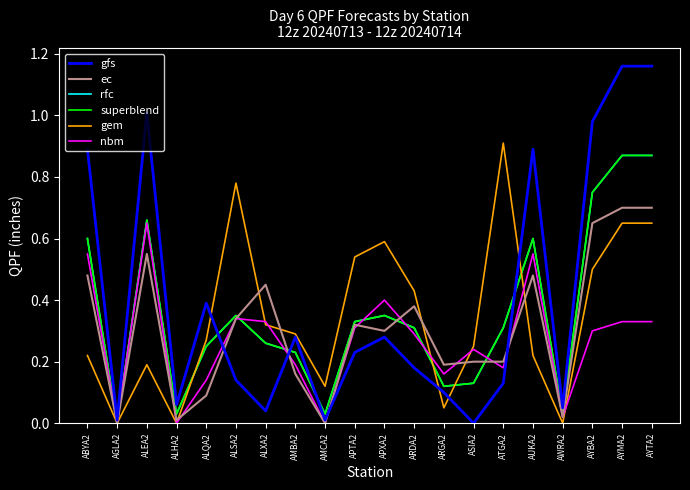

What is the value of the rfc point at the 10th from the left?

0.3